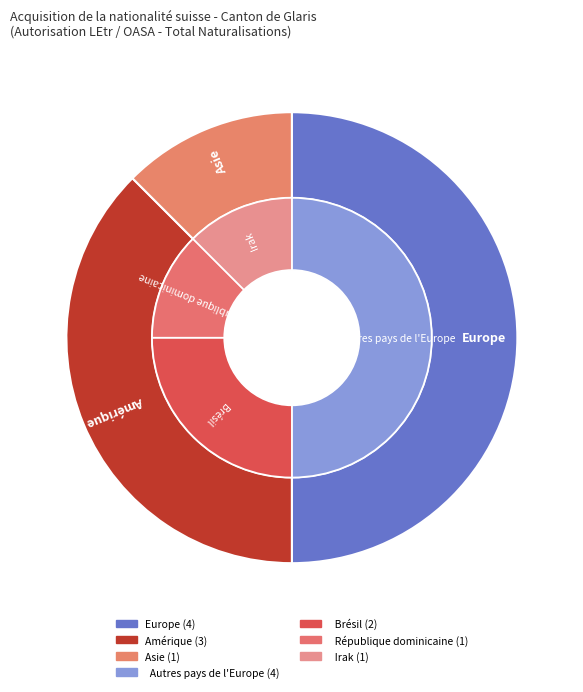

Rank the categories by value from lowest to highest.

Asie, Amérique, Europe